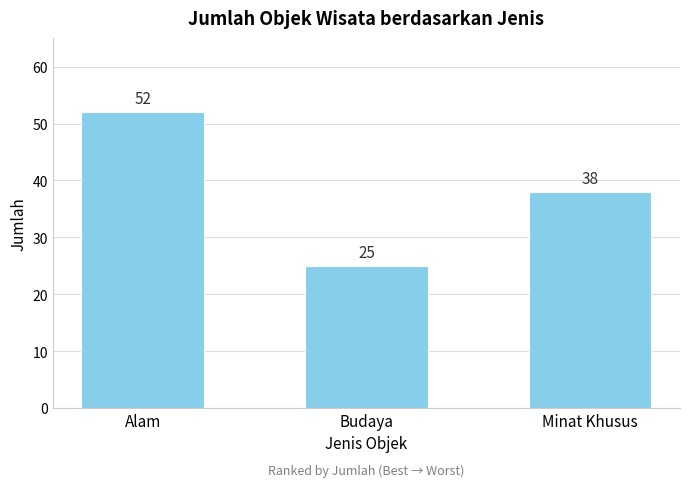

Reading left to right, list all the values displayed in this chart.

Alam=52	Budaya=25	Minat Khusus=38